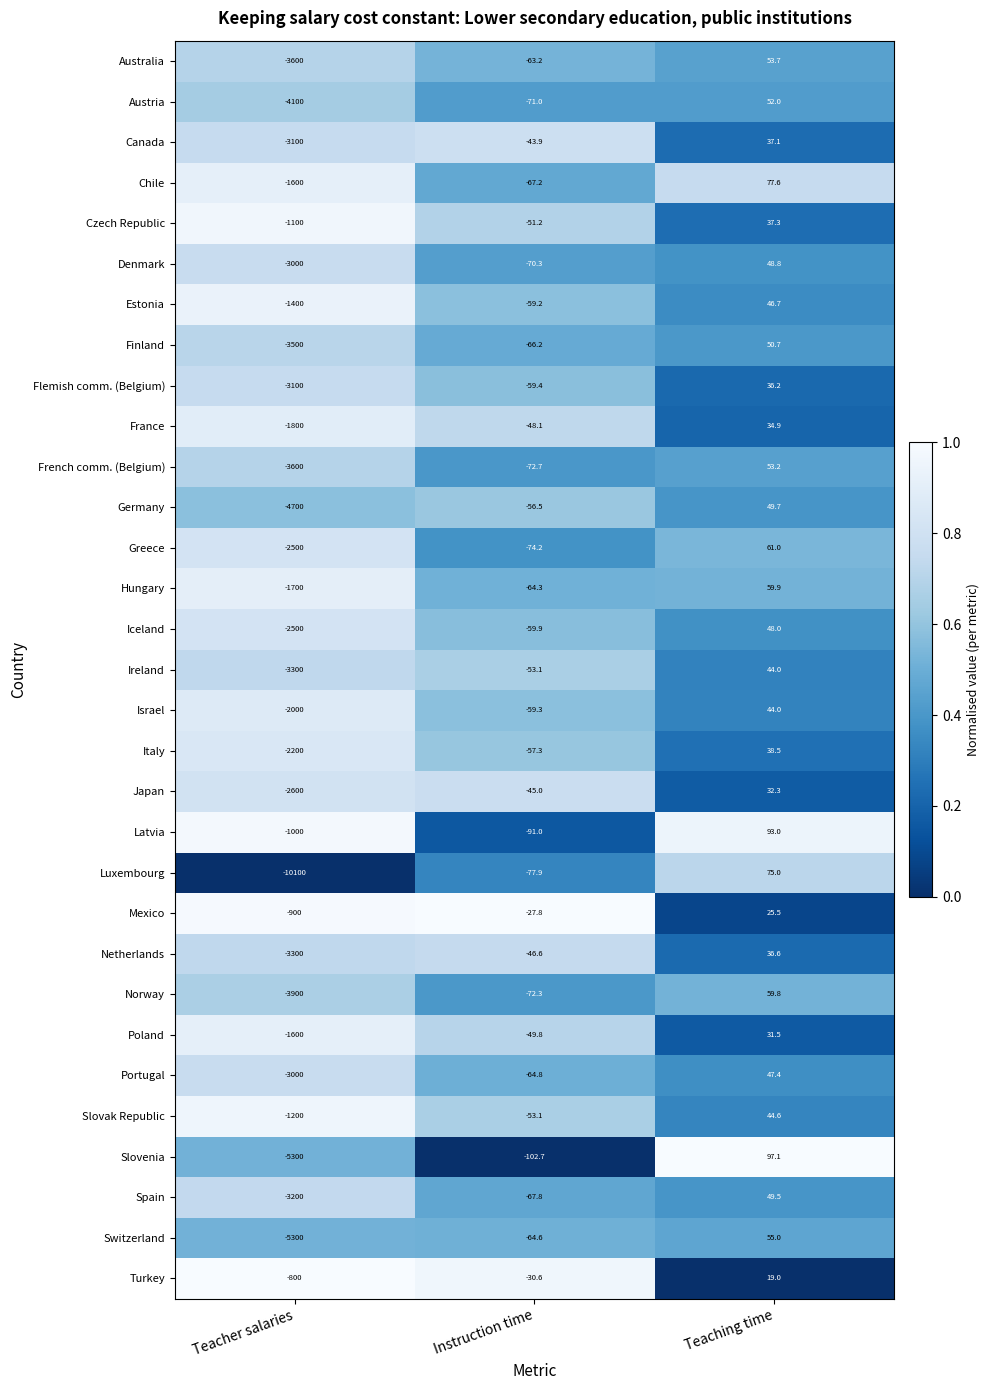

What is the difference between the highest and lowest values at Instruction time?

74.9